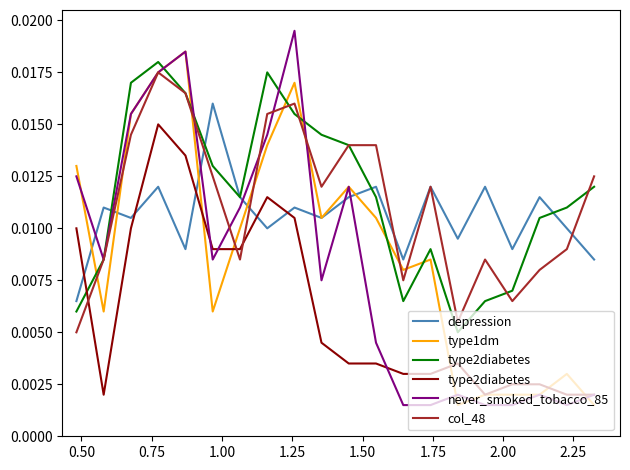

True or false: type1dm has a value of 0.0 at 14.

False